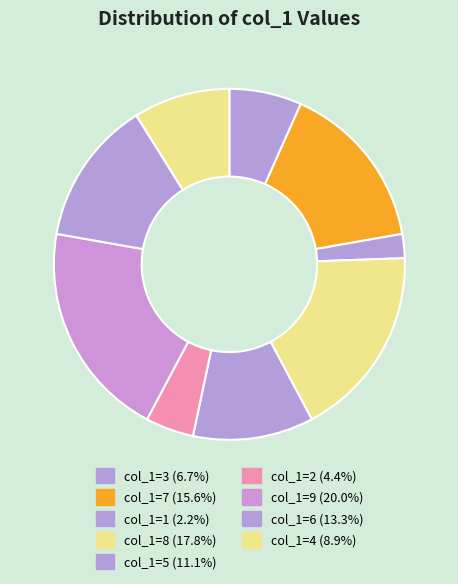

How many slices are in this pie chart?

9